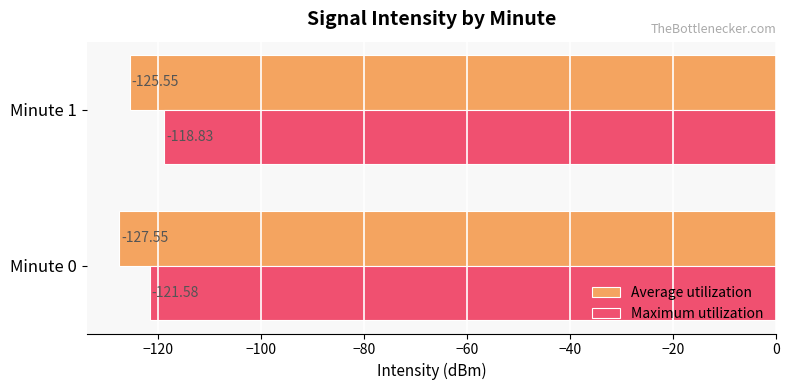

What is the difference between the highest and lowest values at Minute 1?

6.7